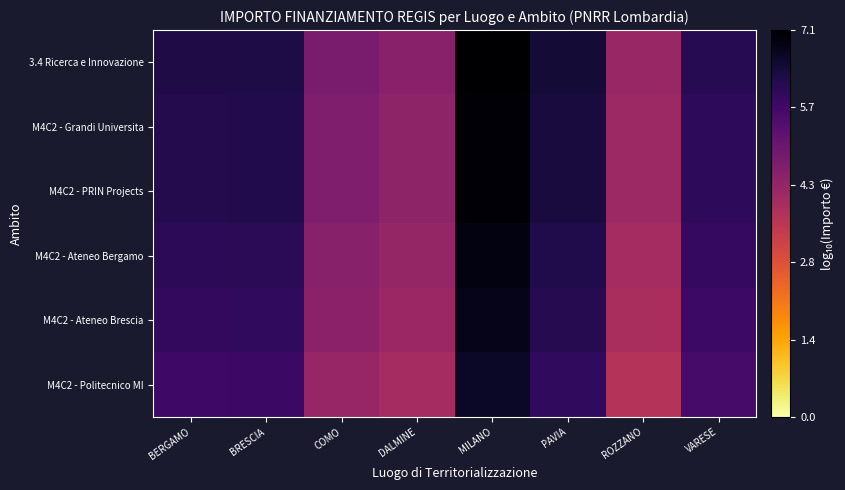

Which series changed the most between COMO and VARESE?

3.4 Ricerca e Innovazione